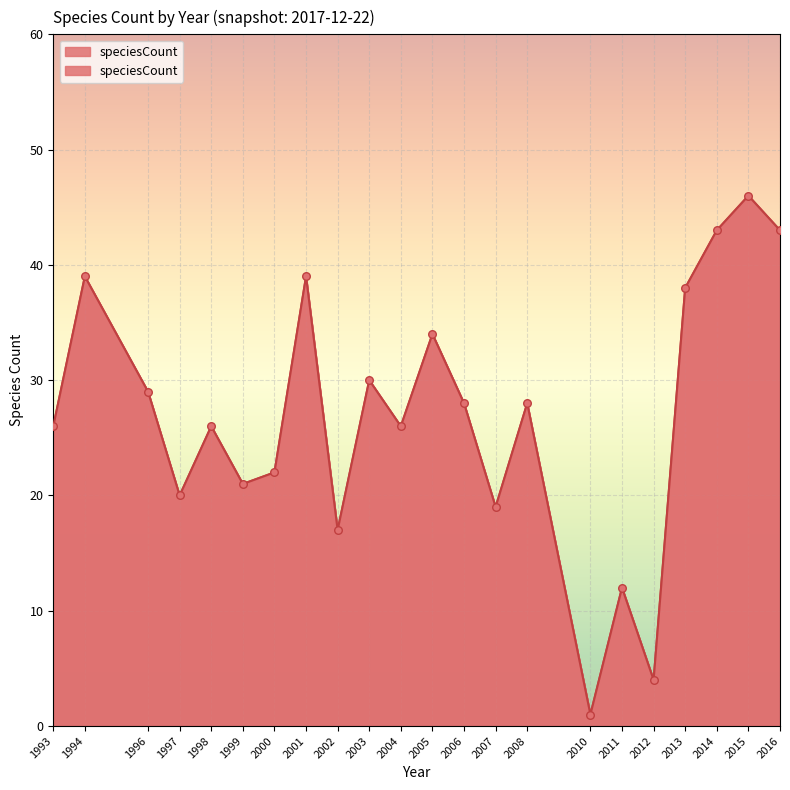

Which has a higher value, 2007 or 2013?

2013